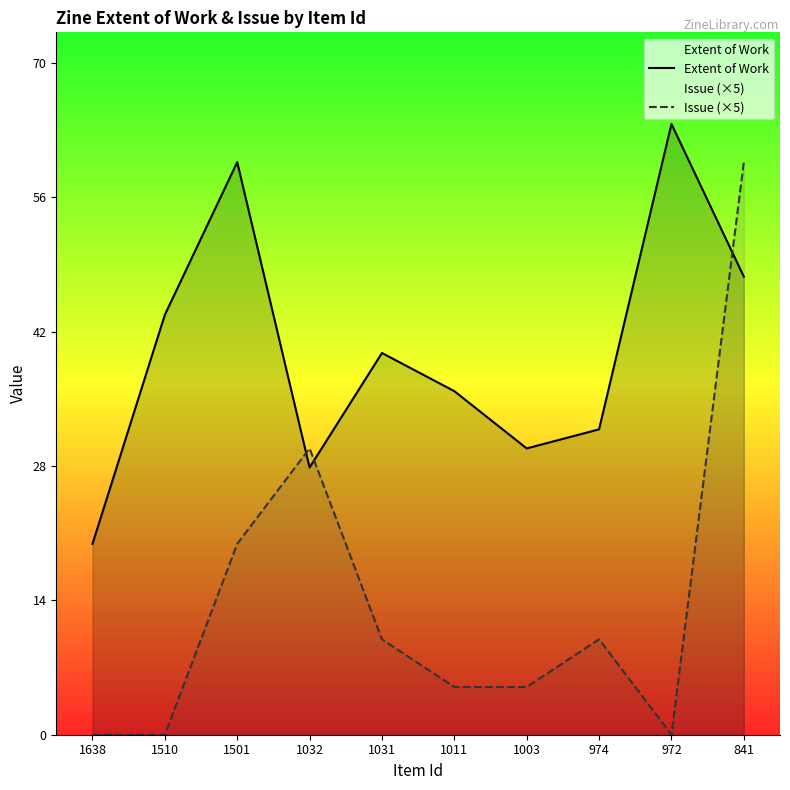

Where is Extent of Work nearest to the value 42?

1510